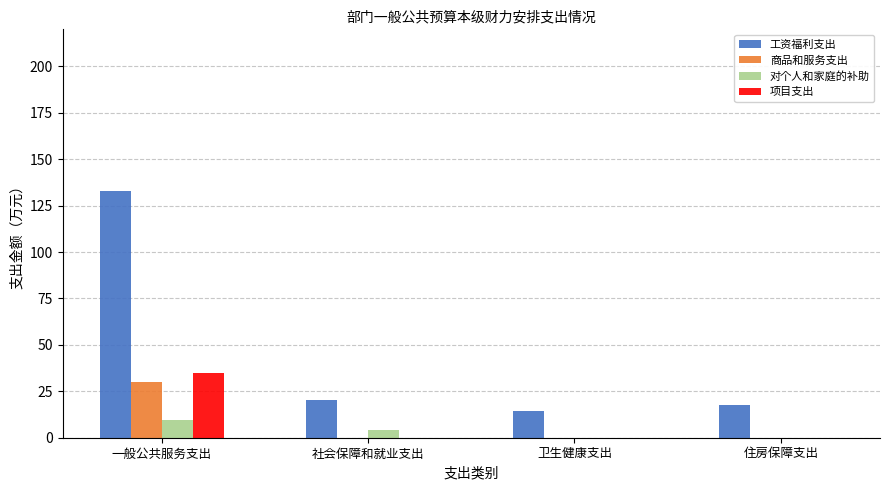

At which category is the sum across all series the highest?

一般公共服务支出